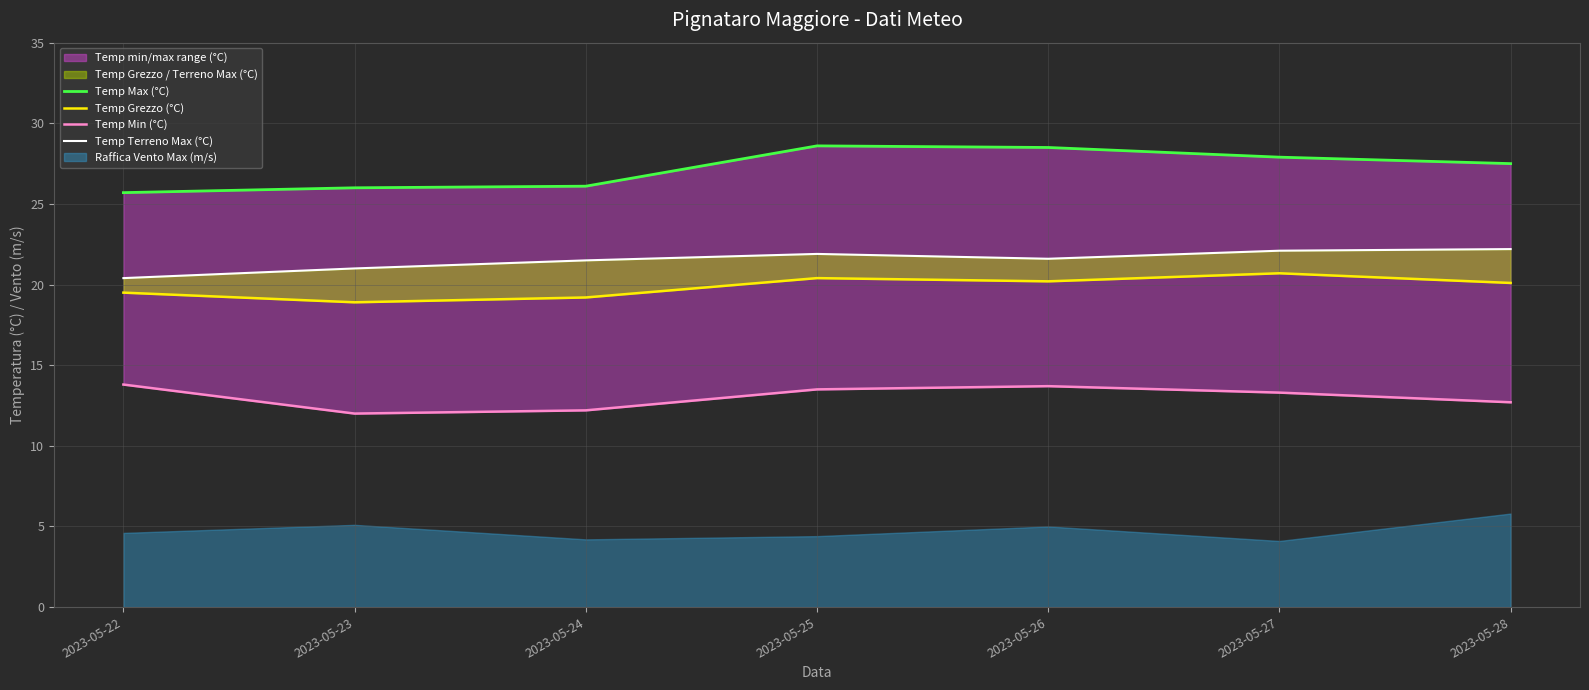

At how many categories does at least one series exceed 12?

7